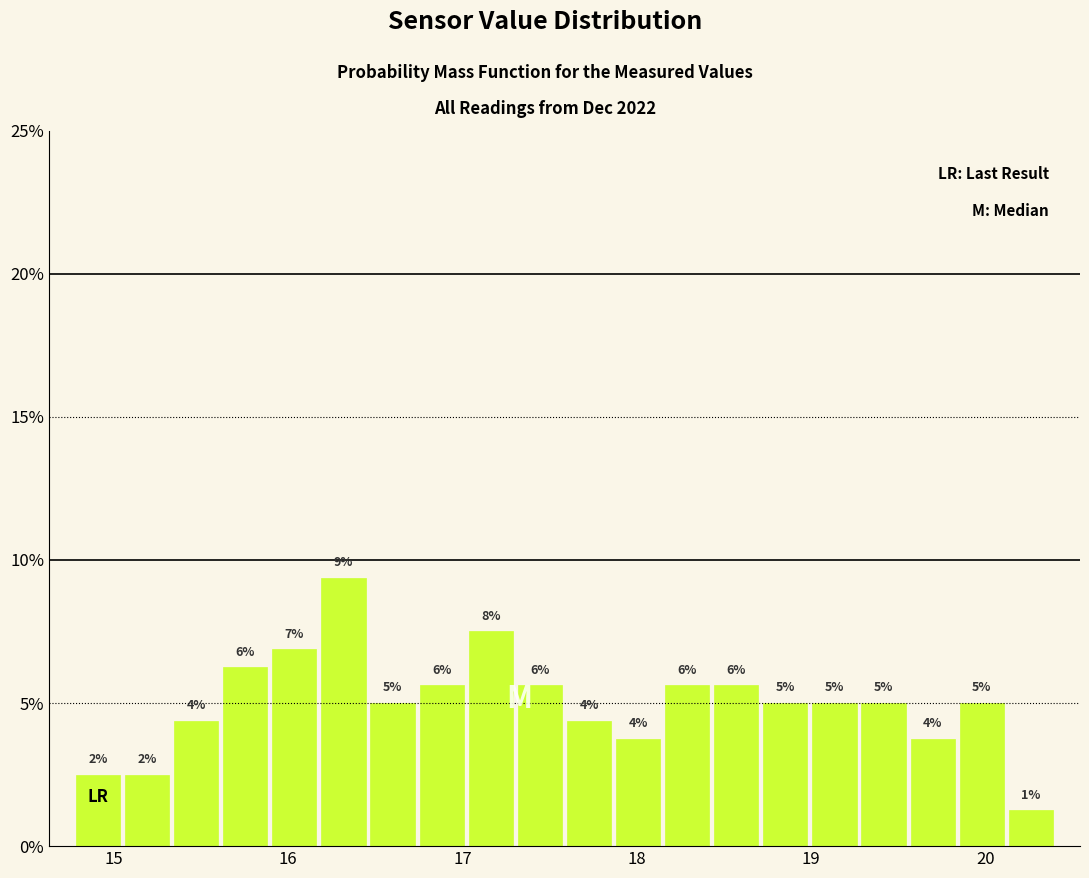

Read against the x-axis, roughly where is the centre of the tallest bar?

16.3